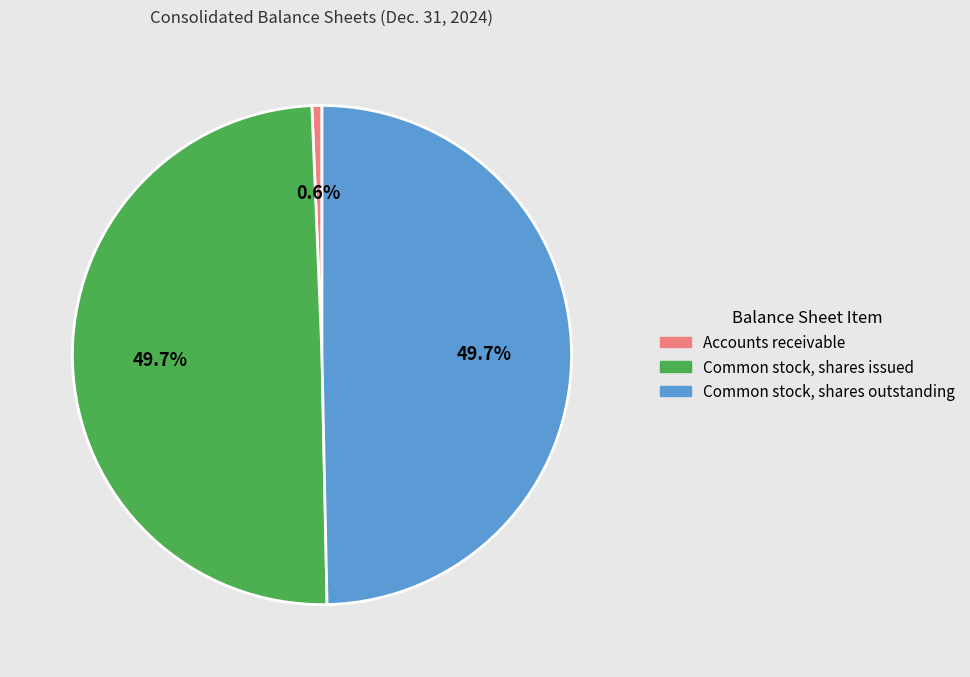

How many slices are in this pie chart?

3